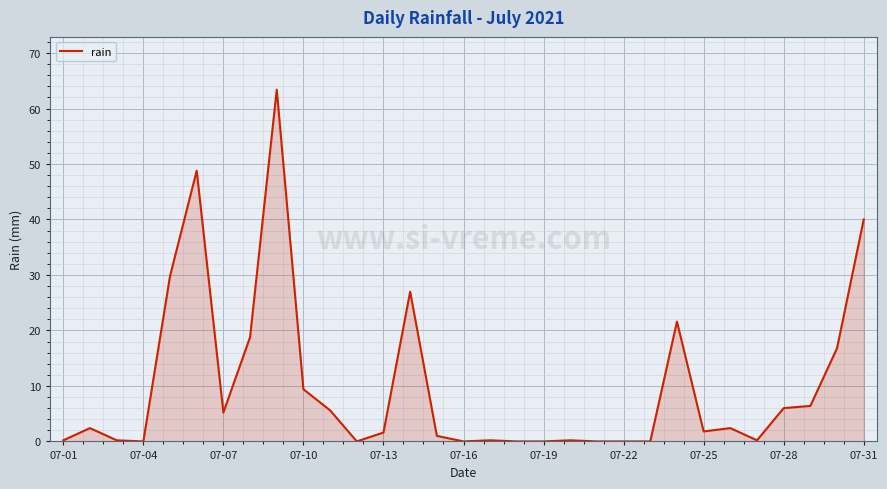

Does the chart display data point markers on the line(s)?

No